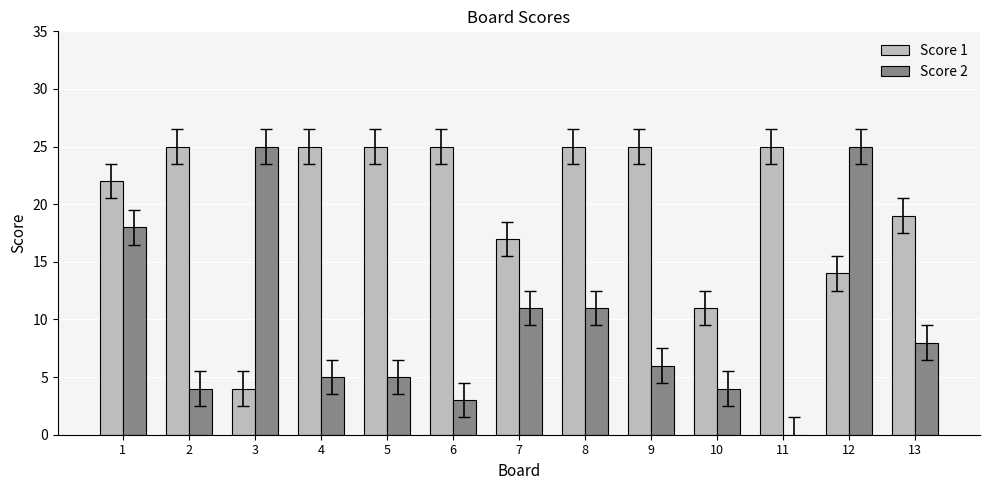

How many series are shown in this chart?

2